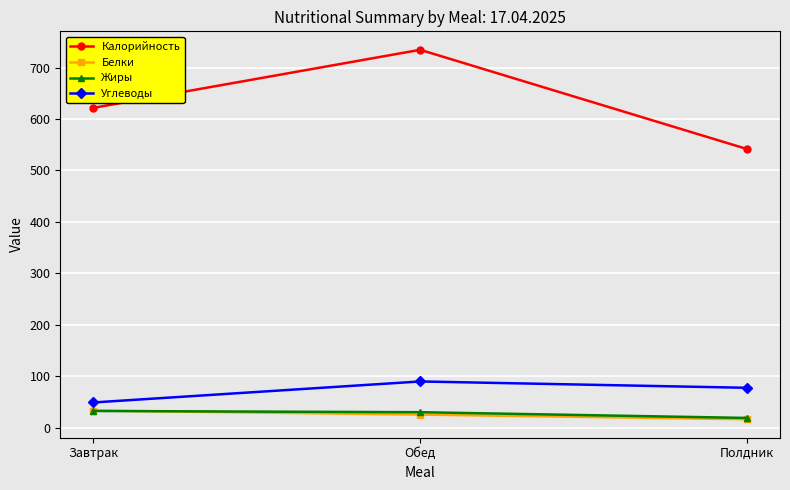

What value does the Жиры series have at Полдник?

18.7